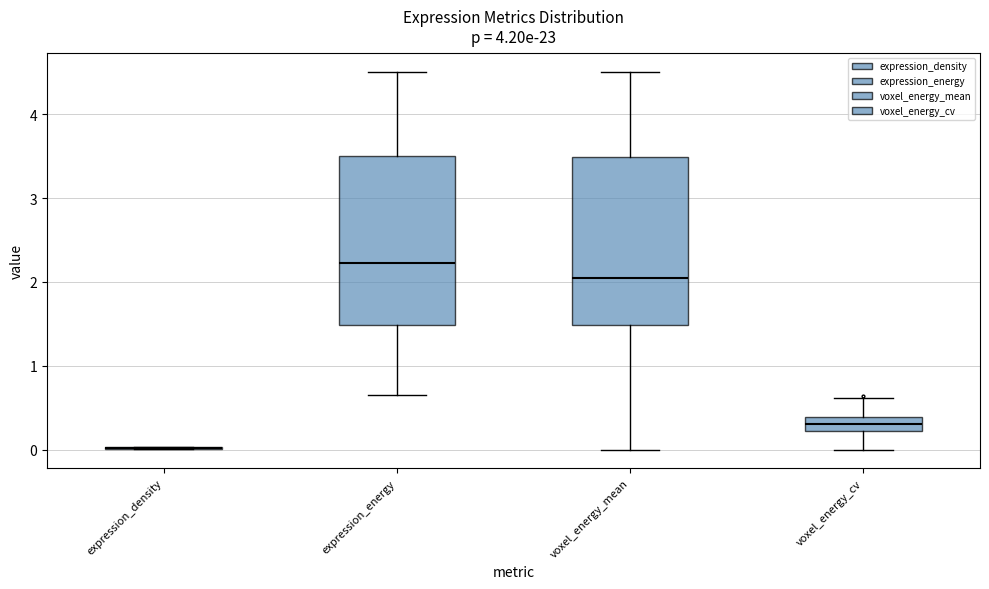

Reading left to right, transcribe this box plot: for each box, give where its median line is, the range the box spans, and where its two whiskers end, as read against the y-axis. The values are not printed on the chart, so give them approximately, as read against the axis.

expression_density: box collapsed to a line at 0.0, whiskers 0.0 to 0.0
expression_energy: median 2.2, box 1.5 to 3.5, whiskers 0.6 to 4.5
voxel_energy_mean: median 2.1, box 1.5 to 3.5, whiskers 0.0 to 4.5
voxel_energy_cv: median 0.3, box 0.2 to 0.4, whiskers 0.0 to 0.6